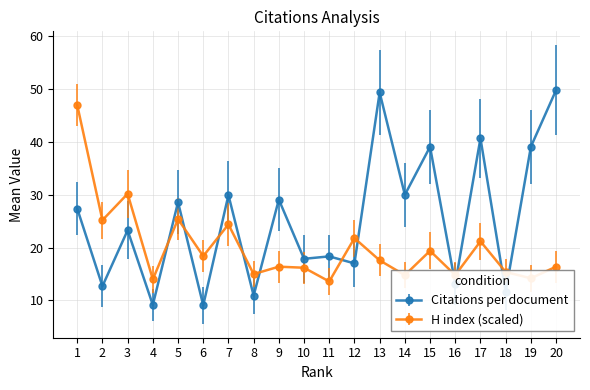

What is the minimum value shown in the chart?

9.1